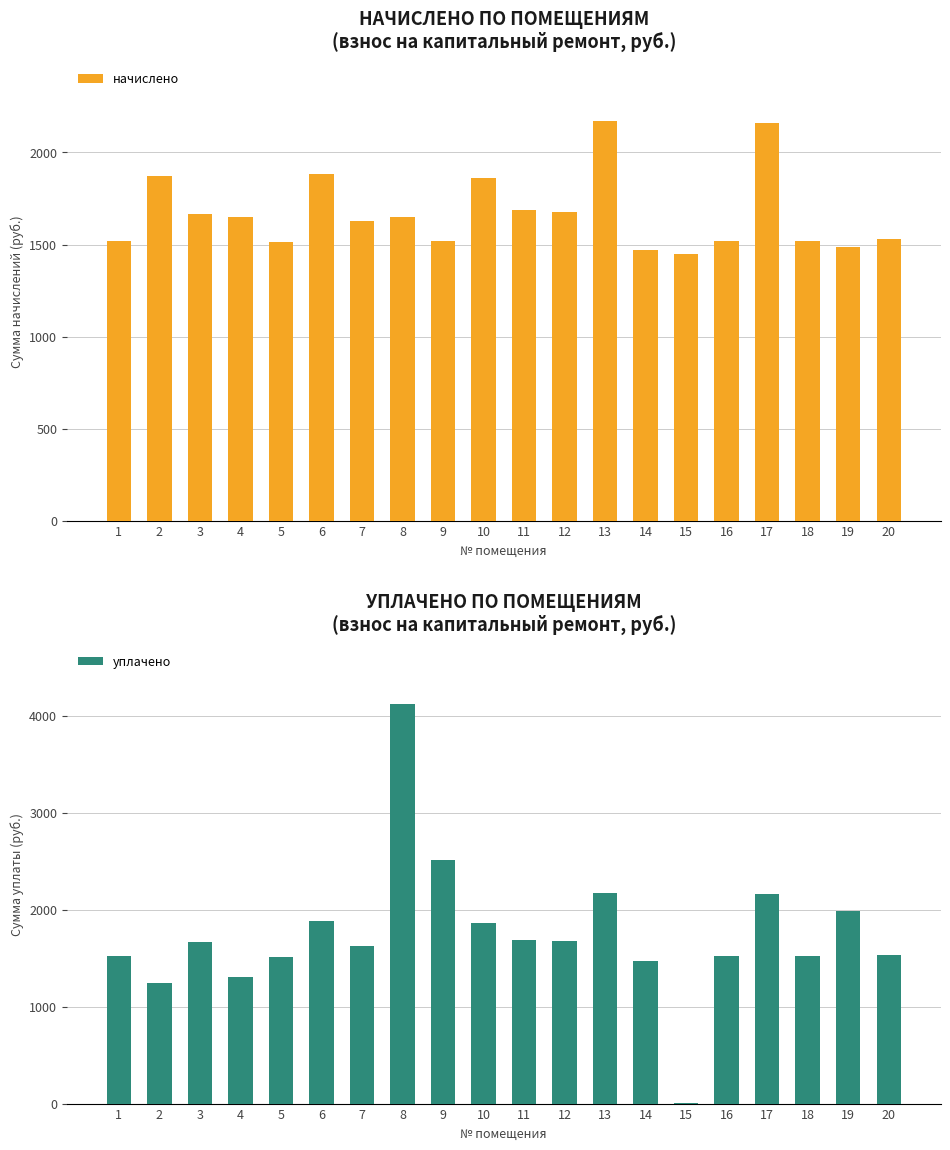

True or false: уплачено has a value of 1862.0 at 10.

True